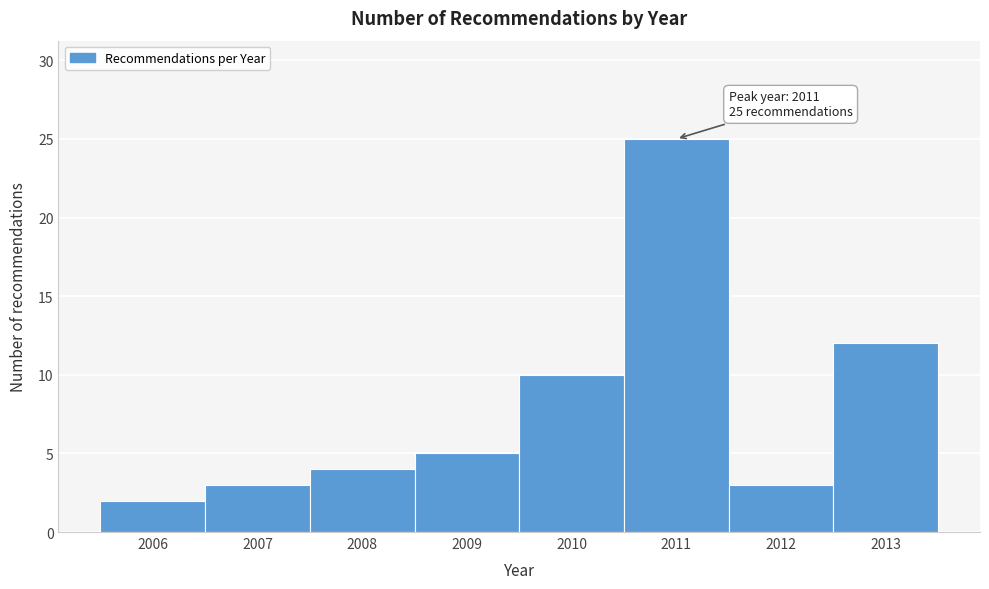

Reading left to right, transcribe all the data shown in this chart.

2006=2	2007=3	2008=4	2009=5	2010=10	2011=25	2012=3	2013=12